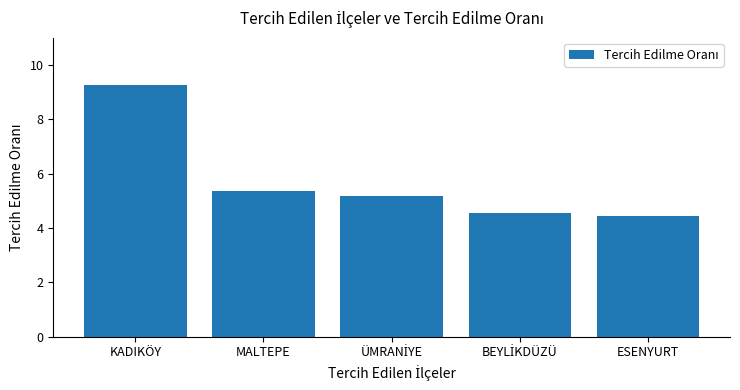

What is the label of the 5th bar from the left?

ESENYURT